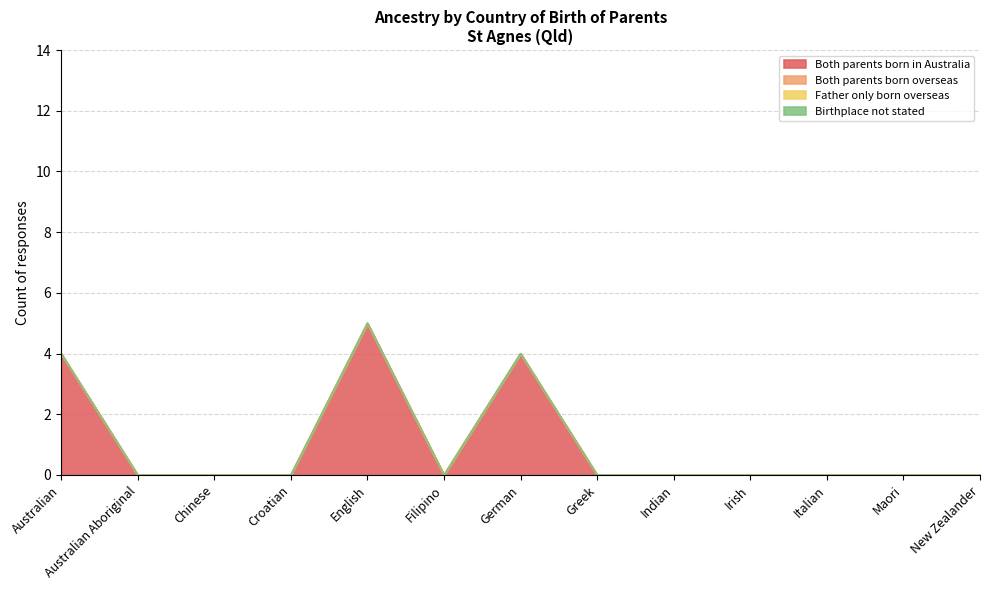

Does the chart have visible grid lines?

Yes